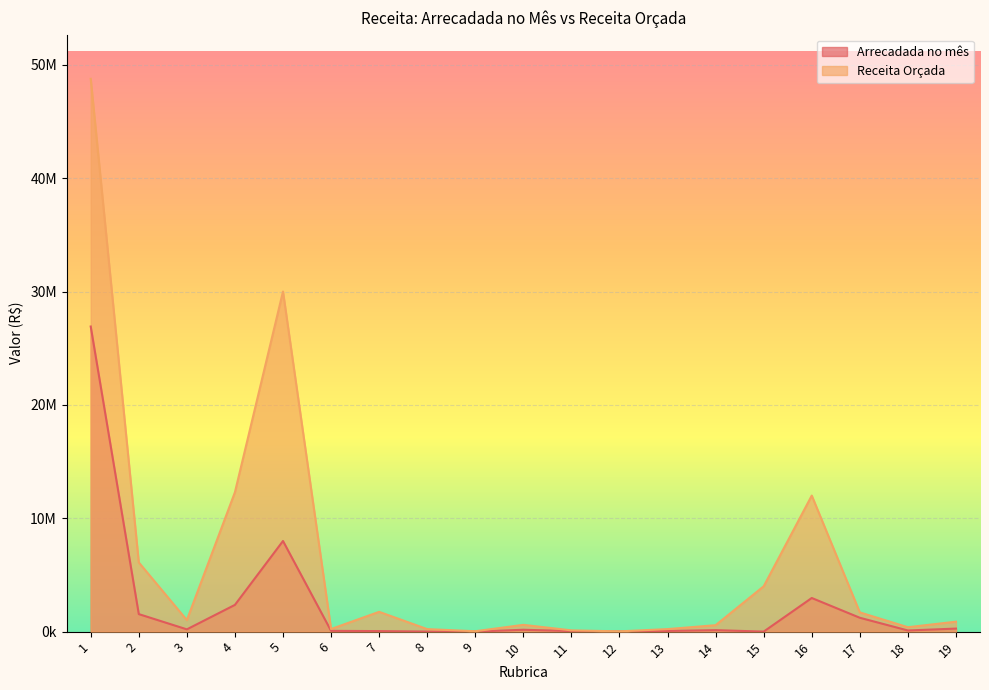

True or false: Arrecadada no mês has a value of 2359098.4 at 4.

True